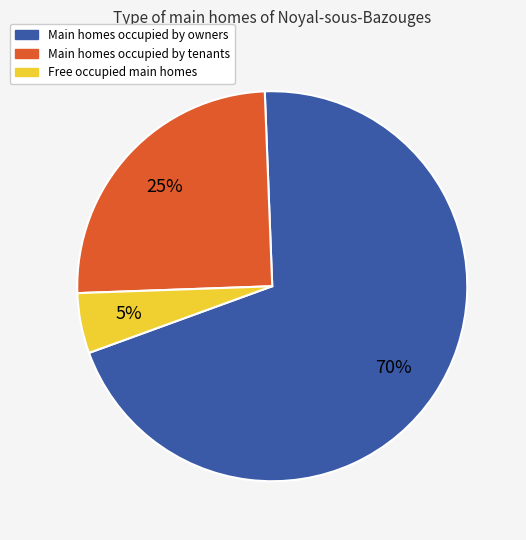

Do Main homes occupied by owners and Free occupied main homes together represent more than half of the pie?

Yes